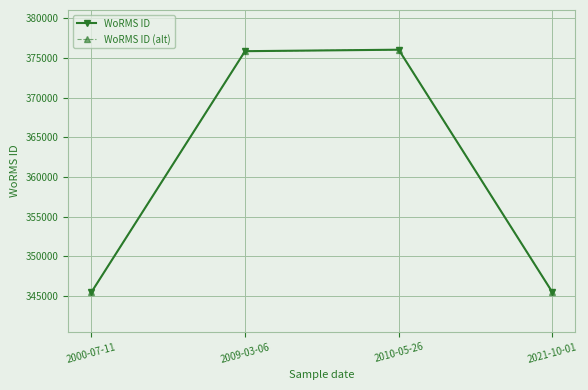

Is this an area chart (filled region under the line)?

No